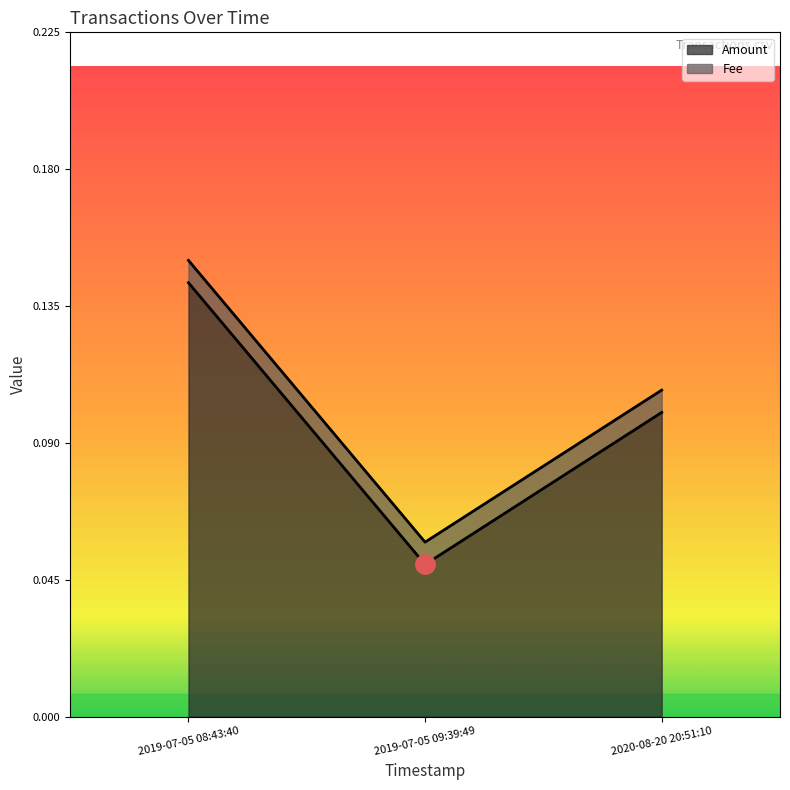

What is the value of the 1st point from the left?

0.1